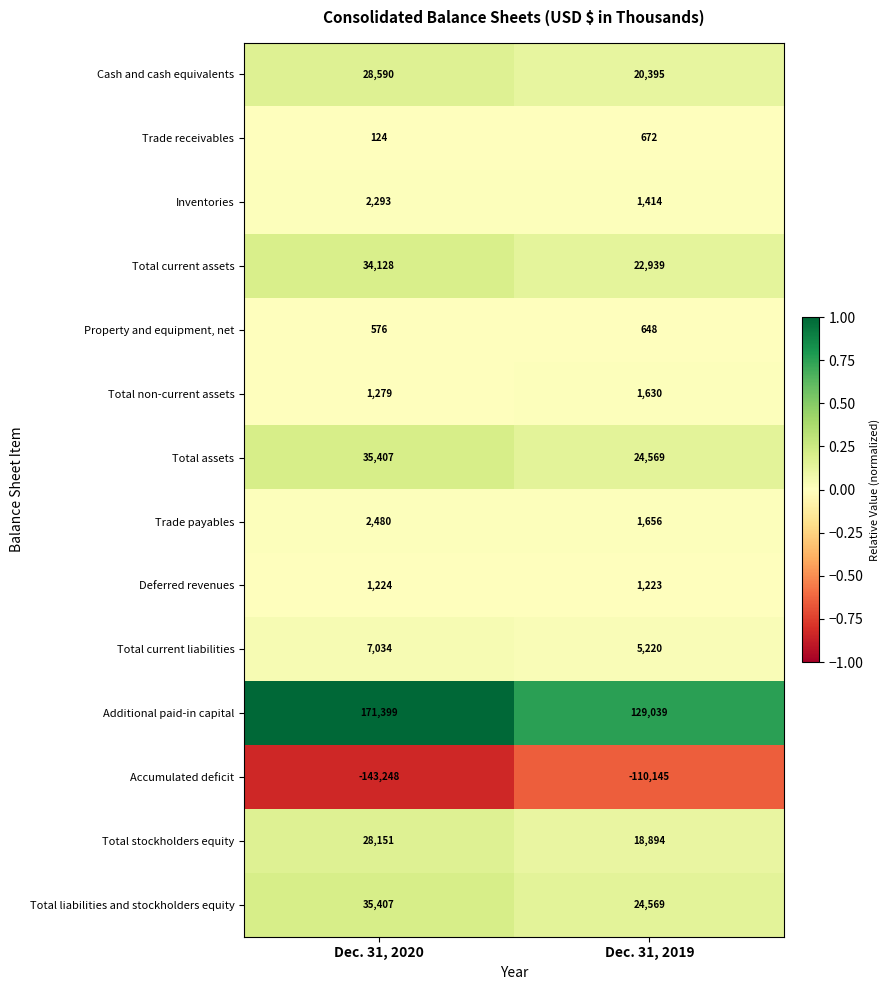

At which label is Trade receivables closest to 398?

Dec. 31, 2020